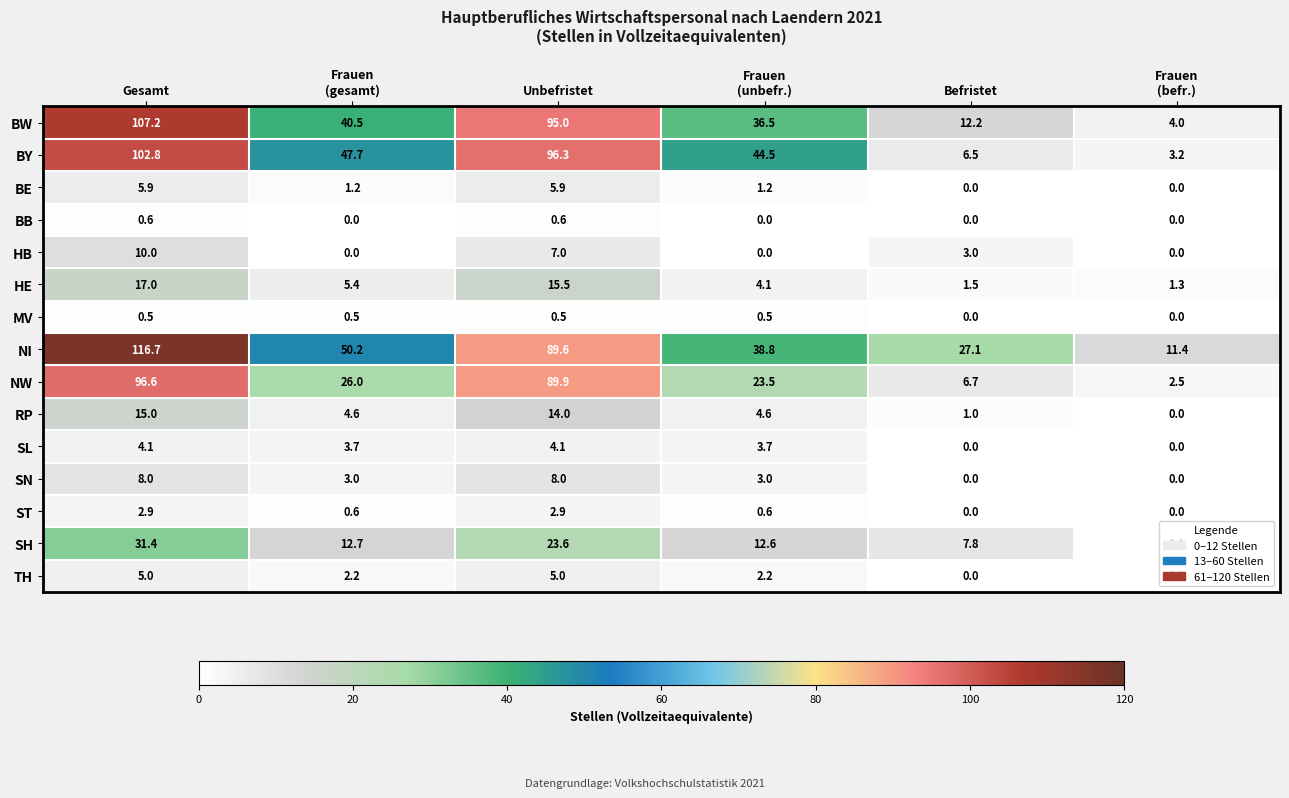

Is it true that HE equals 15.5 at Unbefristet?

True